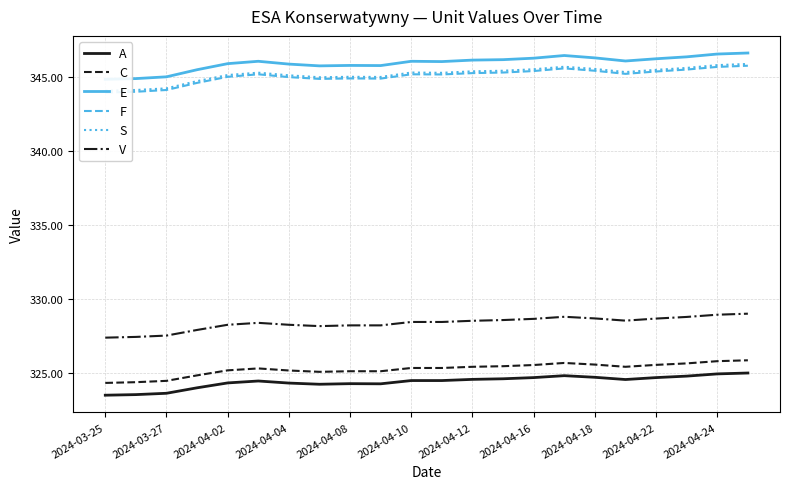

Which series has the largest total across all categories?

E